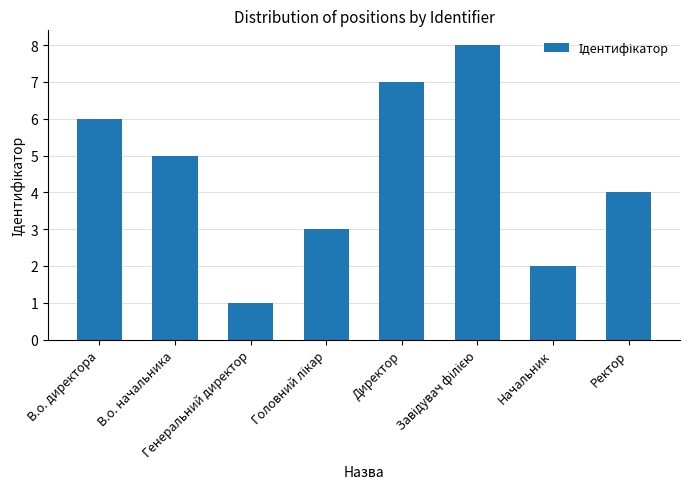

How many bars are there in total?

8